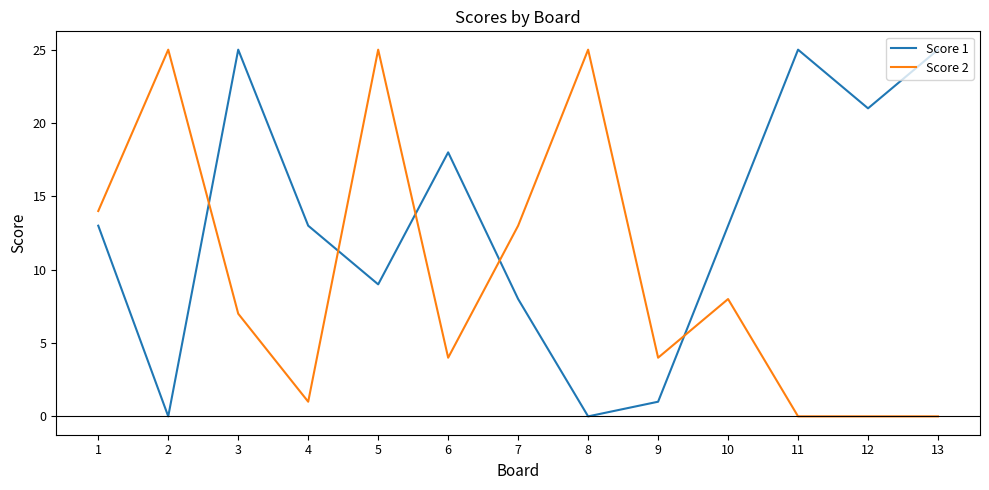

At which label is Score 2 closest to 12?

7